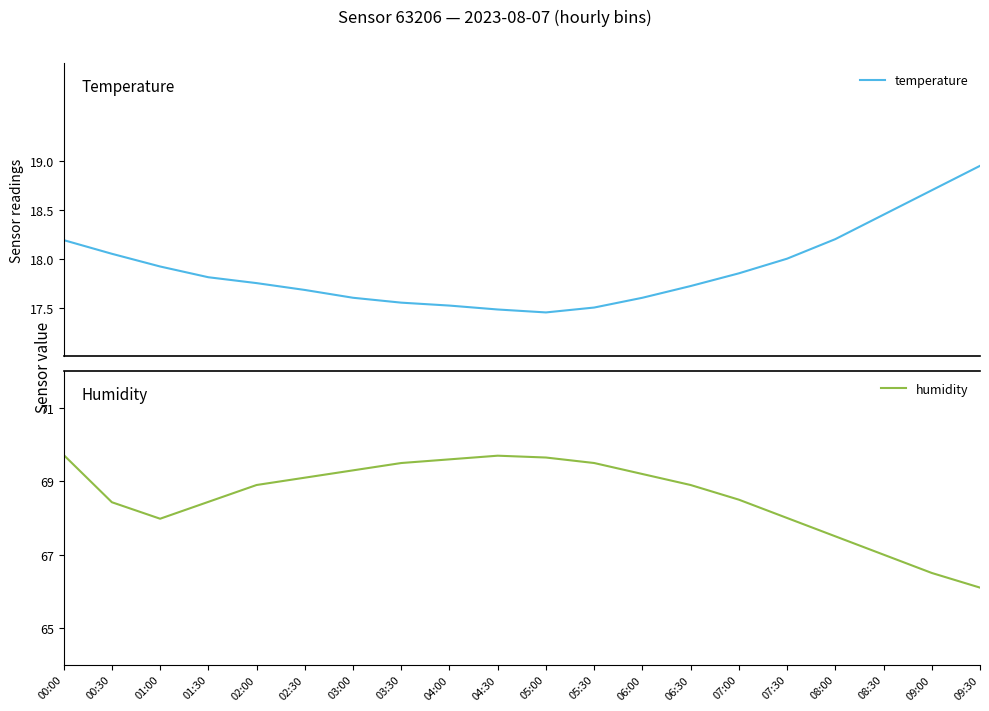

True or false: humidity and temperature intersect in this chart.

False